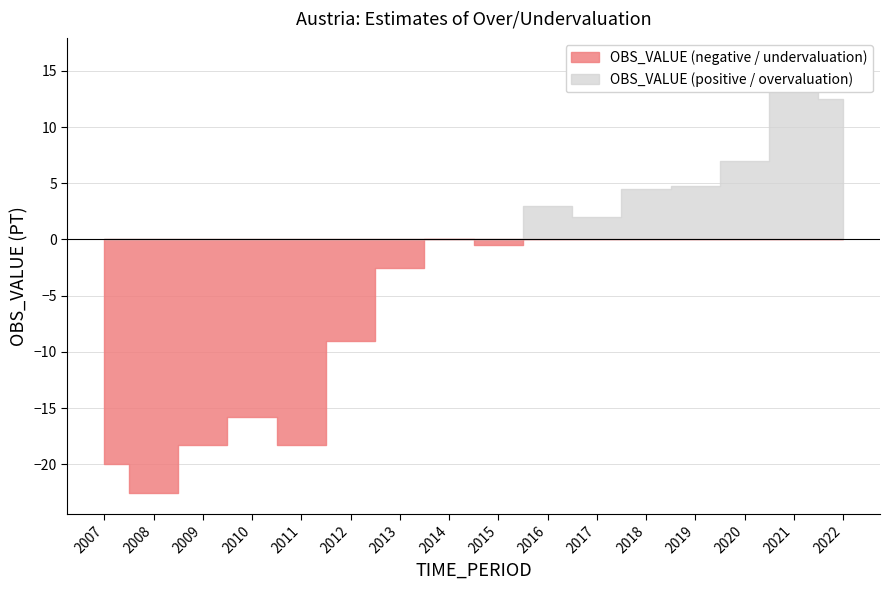

What is the value of the 15th point from the left?

16.0